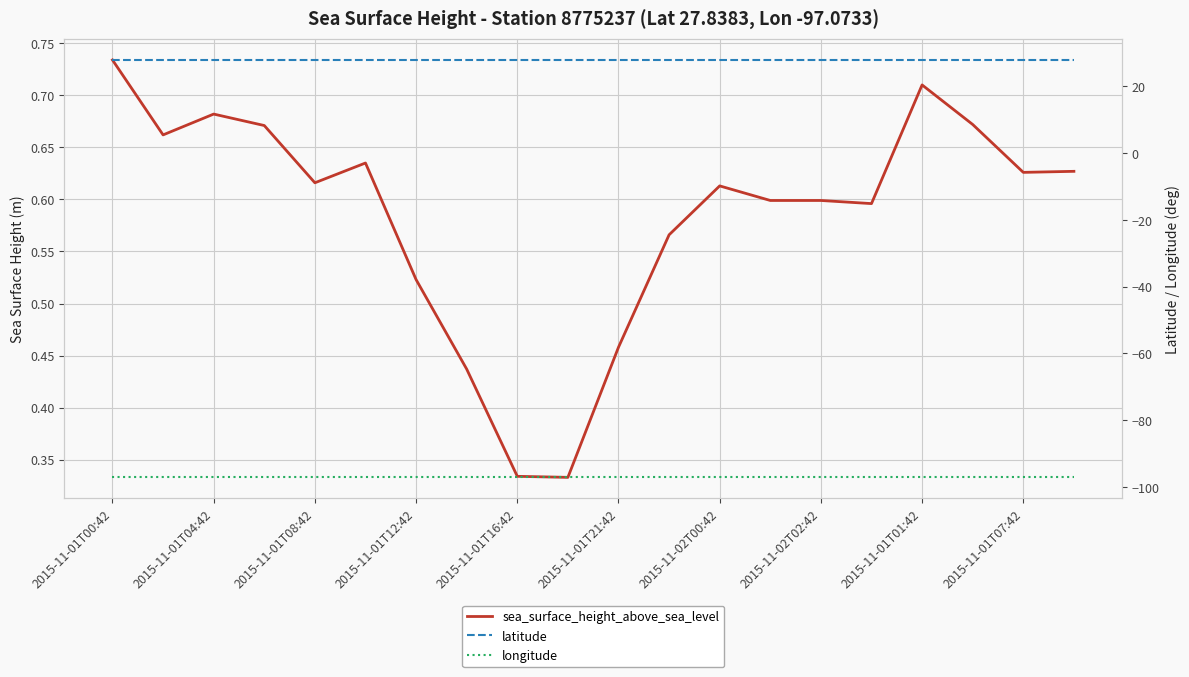

Which category has the lowest value in the latitude series?

2015-11-01T00:42